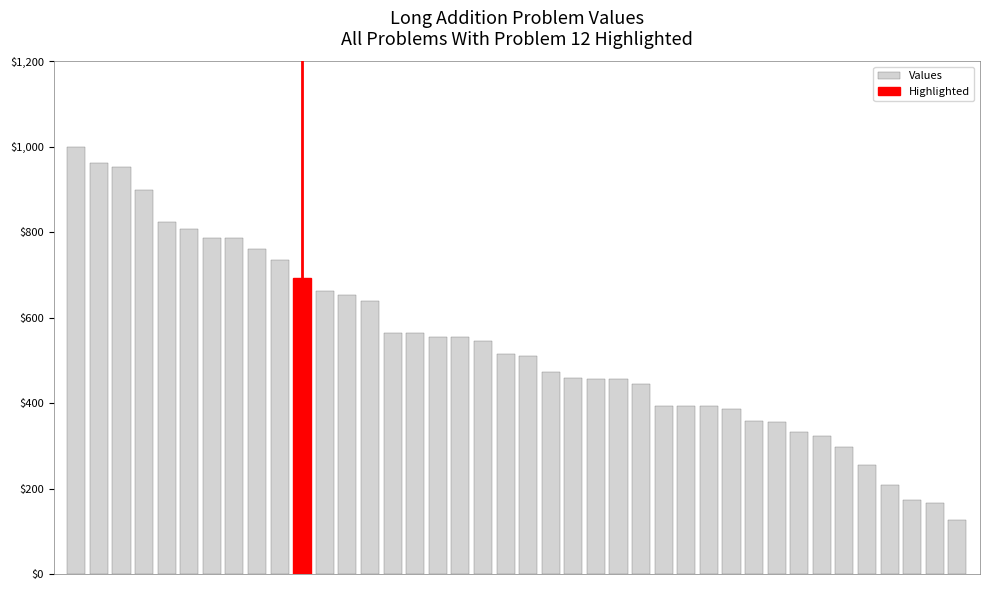

What is the minimum value shown in the chart?

126